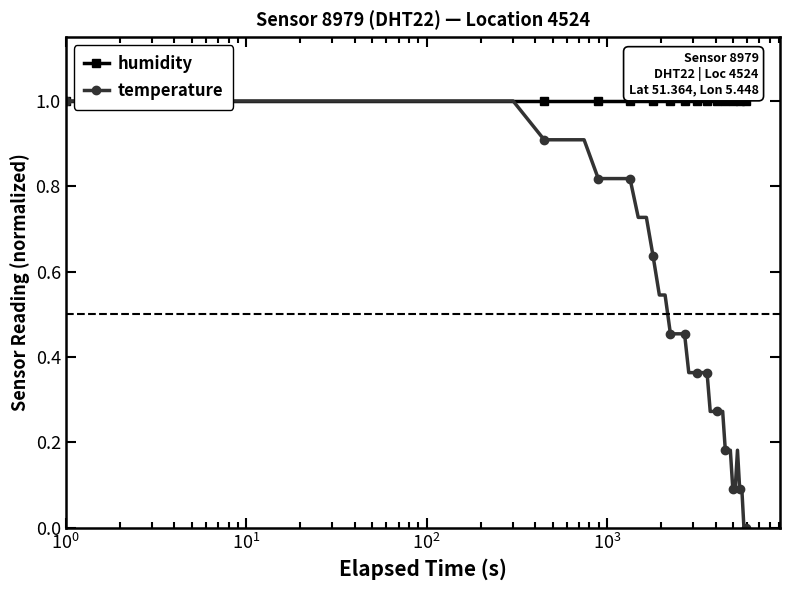

What is the value of the humidity point at the 2nd from the left?

1.0